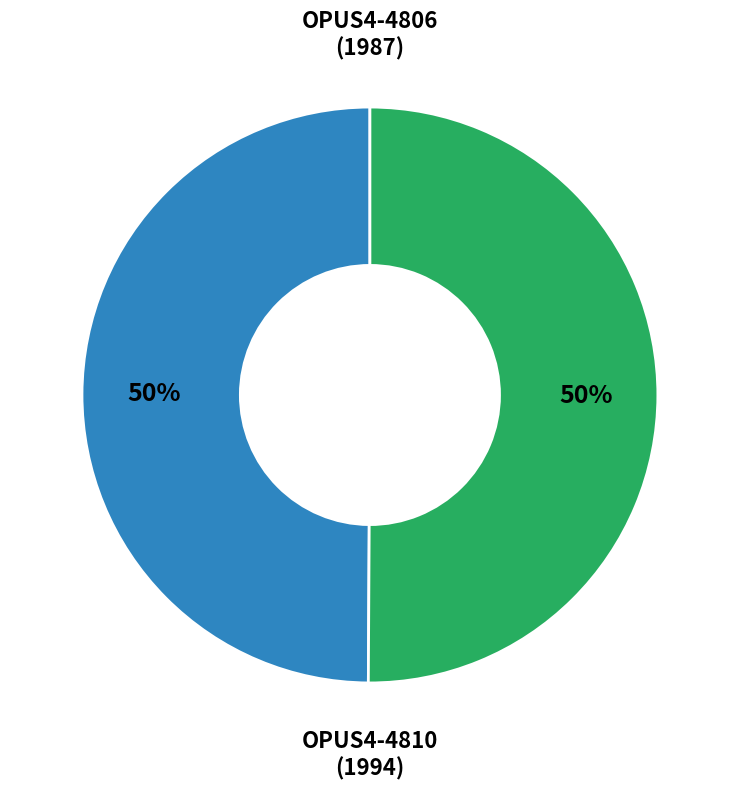

To the nearest percent, what portion does OPUS4-4810 (1994) represent?

50%